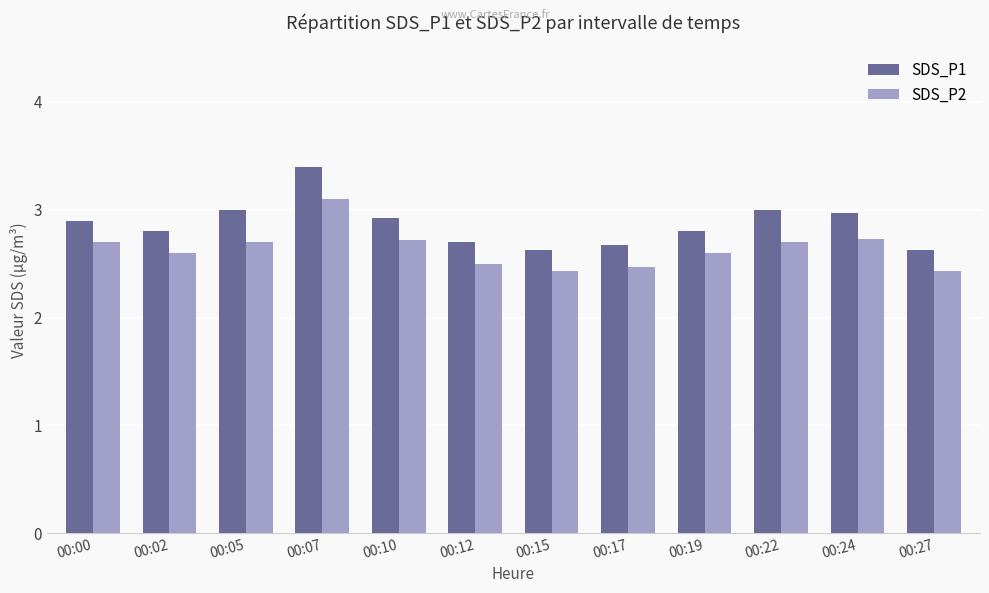

How many bars are there in each group?

2